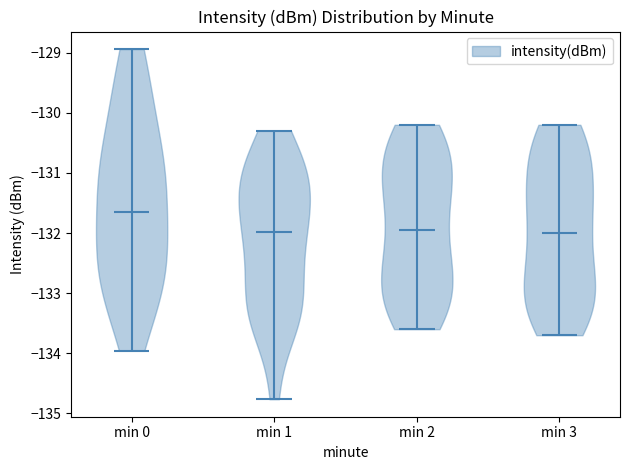

Reading left to right, read every violin against the y-axis: where its median line is, and the lowest and highest points it reaches. The values are not printed on the chart, so give them approximately, as read against the axis.

min 0: median line -131.7, lowest point -134.0, highest point -128.9
min 1: median line -132.0, lowest point -134.8, highest point -130.3
min 2: median line -131.9, lowest point -133.6, highest point -130.2
min 3: median line -132.0, lowest point -133.7, highest point -130.2